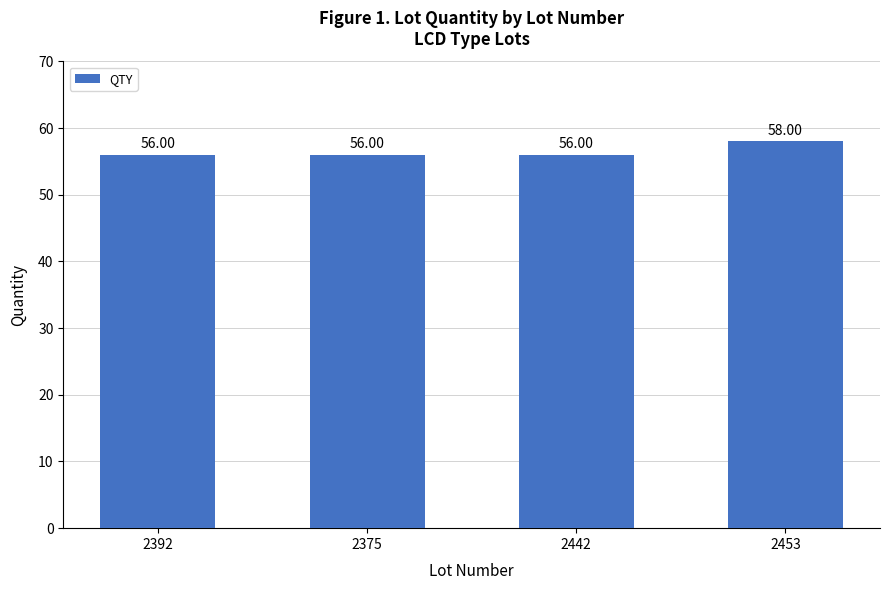

What is the difference between the maximum and minimum values?

2